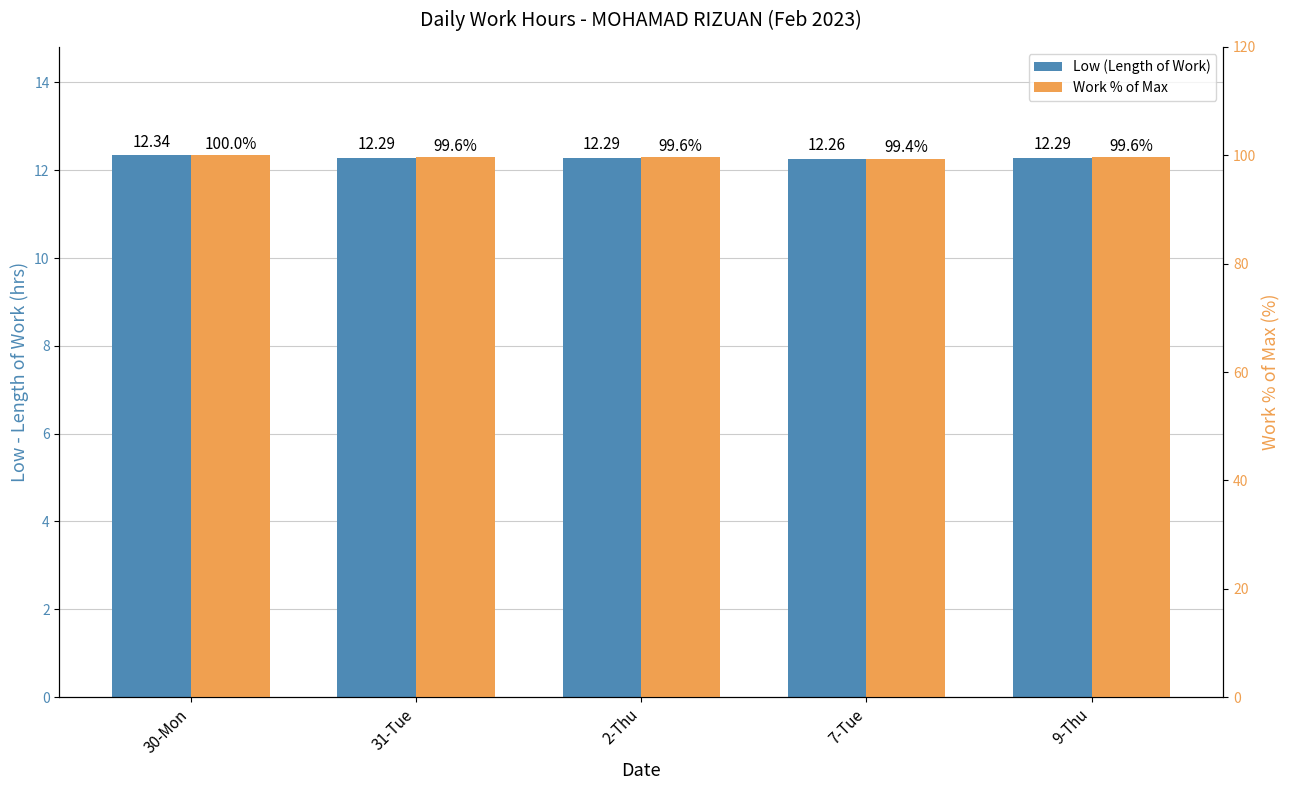

What are all the series names shown in the legend?

Low (Length of Work), Work % of Max